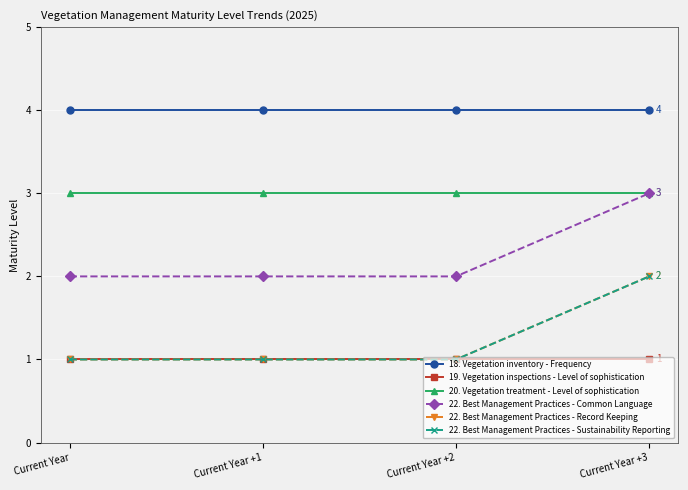

What position from the right is Current Year +3?

1